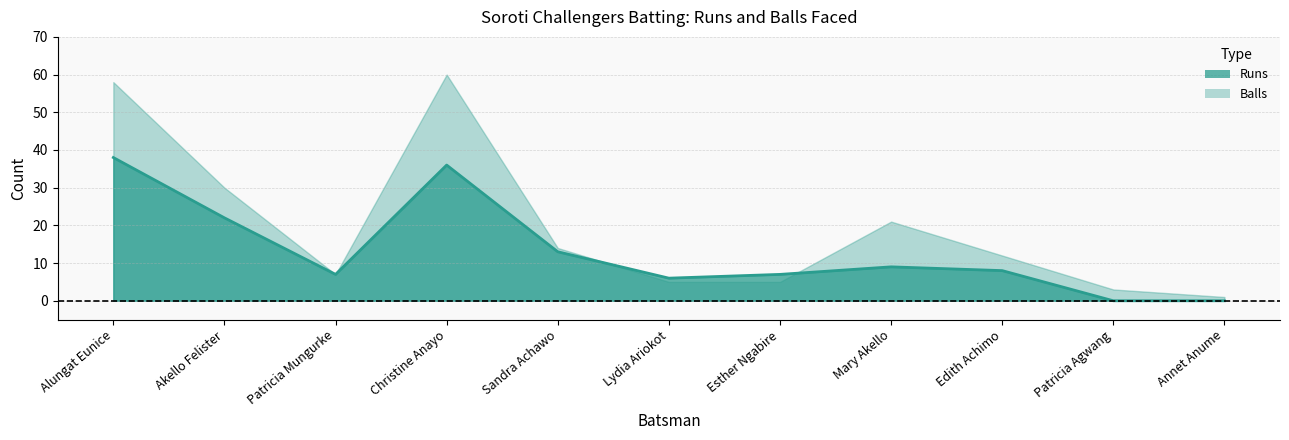

How many values exceed 8?

5